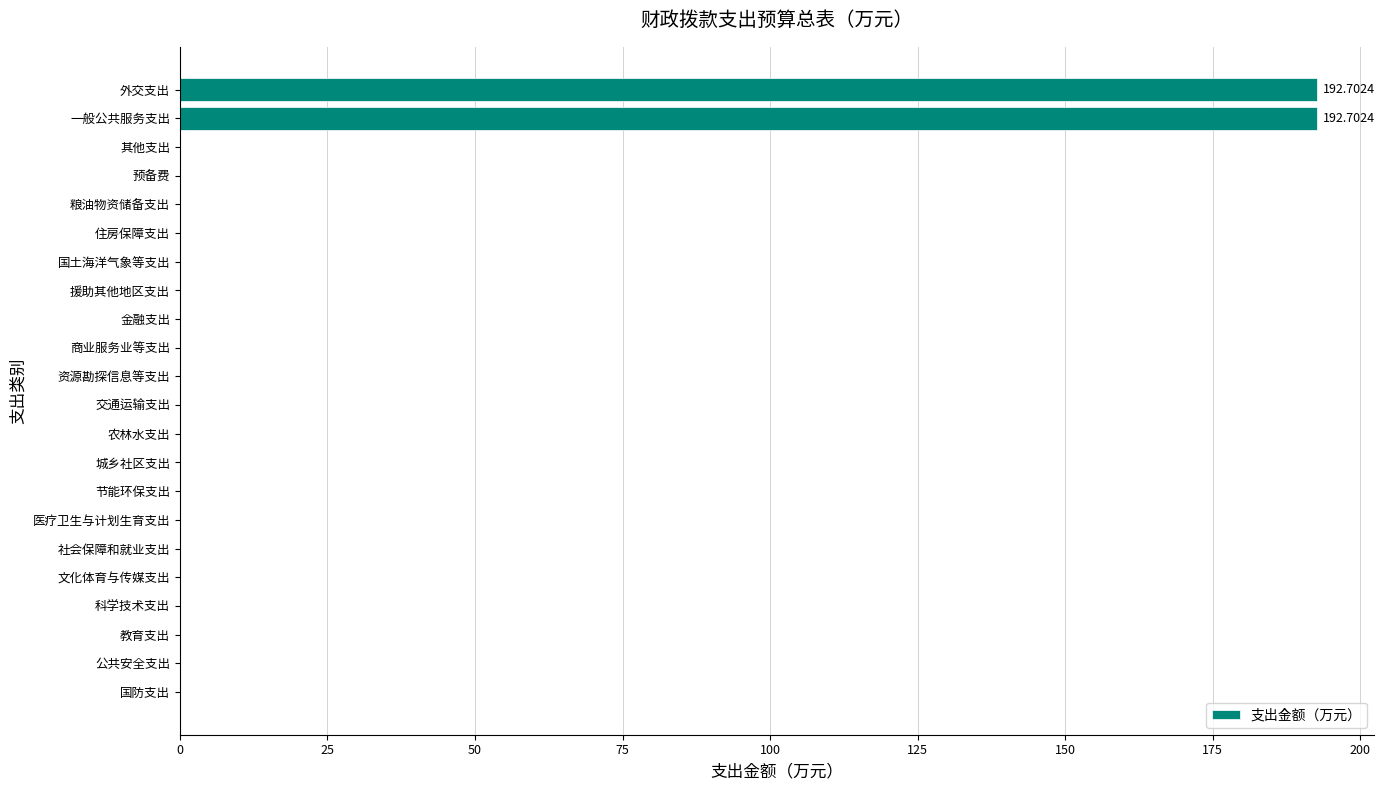

What is the sum of the values at 一般公共服务支出 and 社会保障和就业支出?

192.7